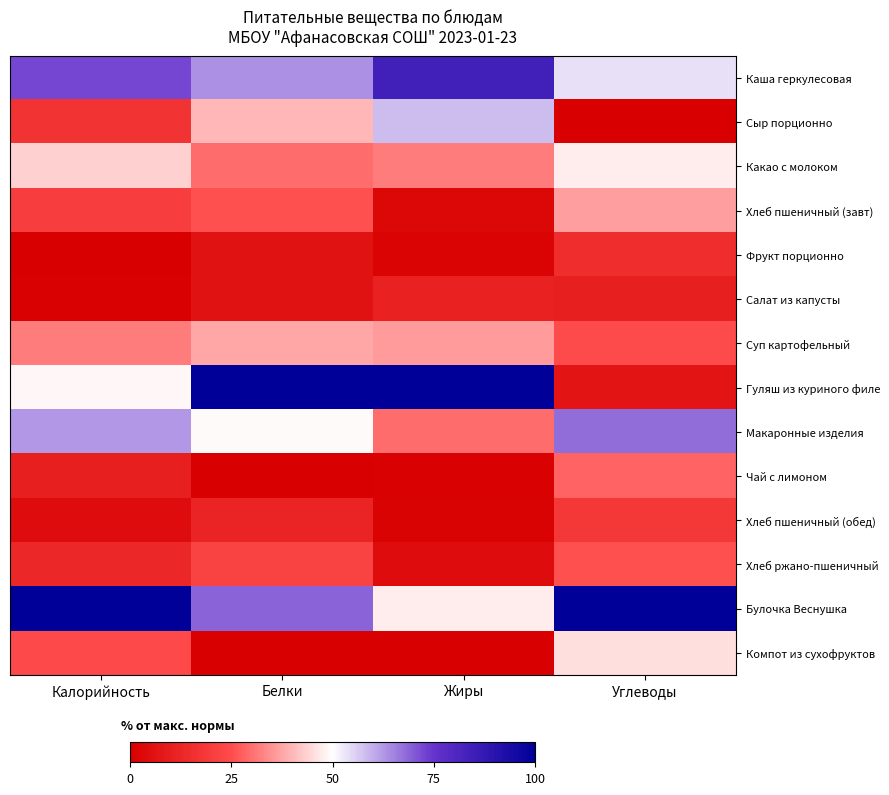

Reading left to right, extract all data points from this chart.

Каша геркулесовая: Калорийность=72.5	Белки=63.3	Жиры=83.9	Углеводы=53.6
Сыр порционно: Калорийность=16.8	Белки=39.9	Жиры=58.2	Углеводы=0.0
Какао с молоком: Калорийность=43.4	Белки=29.6	Жиры=31.6	Углеводы=47.5
Хлеб пшеничный (завт): Калорийность=20.3	Белки=25.5	Жиры=2.7	Углеводы=36.6
Фрукт порционно: Калорийность=0.0	Белки=6.1	Жиры=1.7	Углеводы=15.0
Салат из капусты: Калорийность=0.8	Белки=6.1	Жиры=11.2	Углеводы=10.4
Суп картофельный: Калорийность=31.7	Белки=37.7	Жиры=36.1	Углеводы=24.6
Гуляш из куриного филе: Калорийность=49.2	Белки=100.0	Жиры=100.0	Углеводы=6.7
Макаронные изделия: Калорийность=62.6	Белки=49.5	Жиры=29.3	Углеводы=67.9
Чай с лимоном: Калорийность=10.2	Белки=0.4	Жиры=0.5	Углеводы=28.3
Хлеб пшеничный (обед): Калорийность=4.2	Белки=11.7	Жиры=1.4	Углеводы=18.3
Хлеб ржано-пшеничный: Калорийность=12.9	Белки=21.9	Жиры=4.1	Углеводы=25.4
Булочка Веснушка: Калорийность=100.0	Белки=69.0	Жиры=47.6	Углеводы=100.0
Компот из сухофруктов: Калорийность=24.0	Белки=0.0	Жиры=0.0	Углеводы=45.4